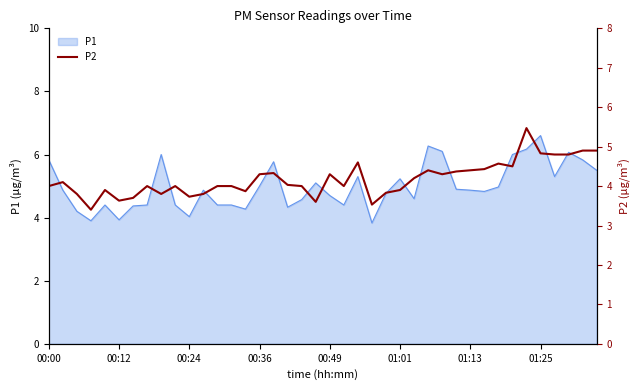

What is the sum of all values?

167.0